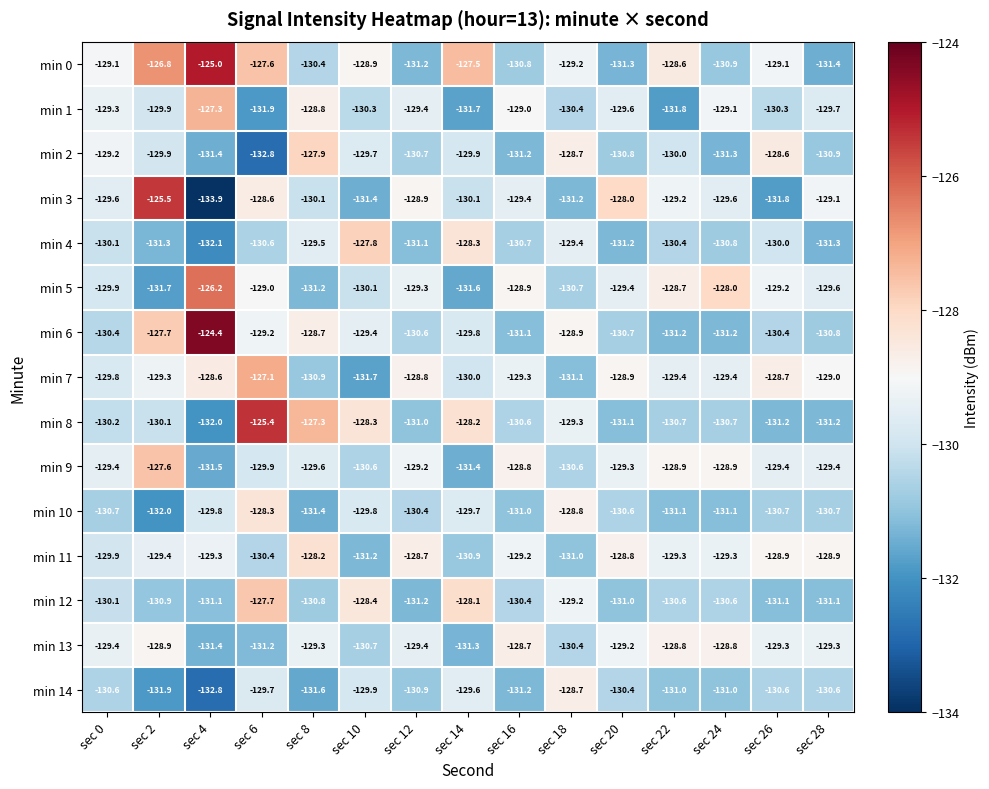

The min 0 series shows -129.1 at sec 26. True or false?

True